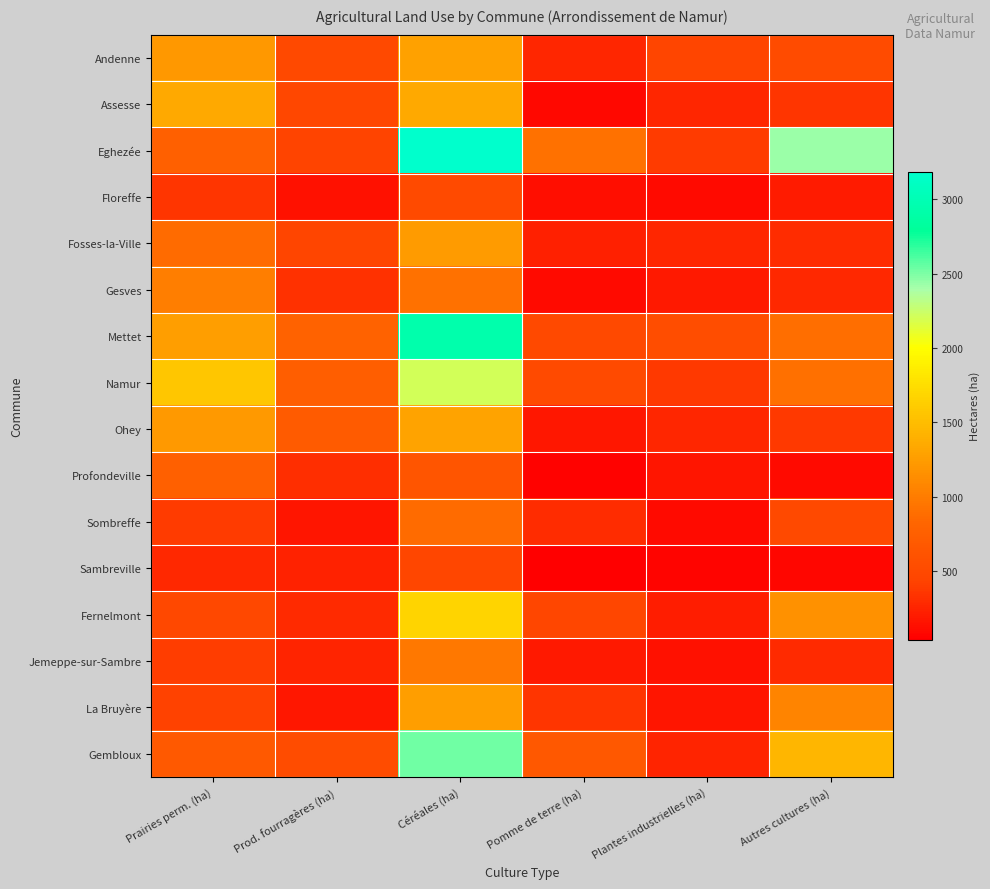

At which category is the sum across all series the highest?

Céréales (ha)